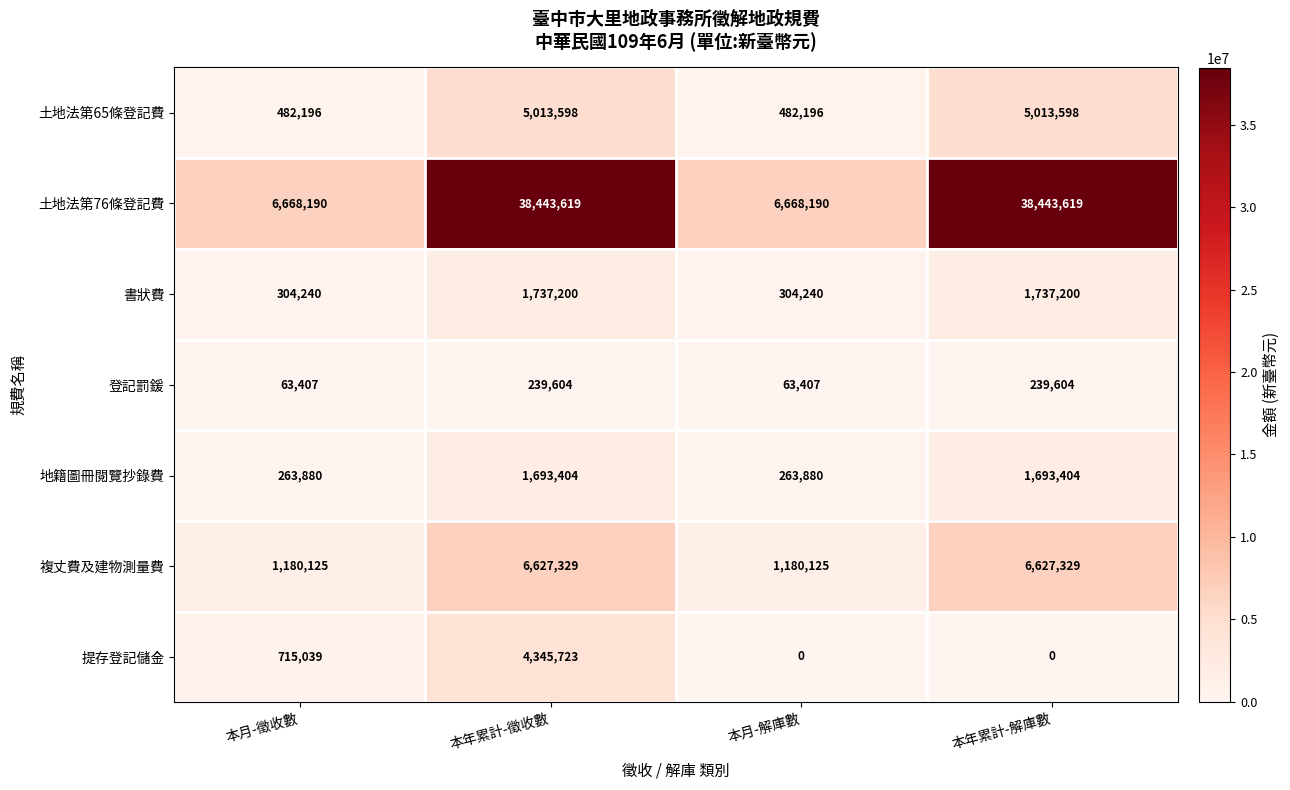

What is the greatest value displayed?

38443619